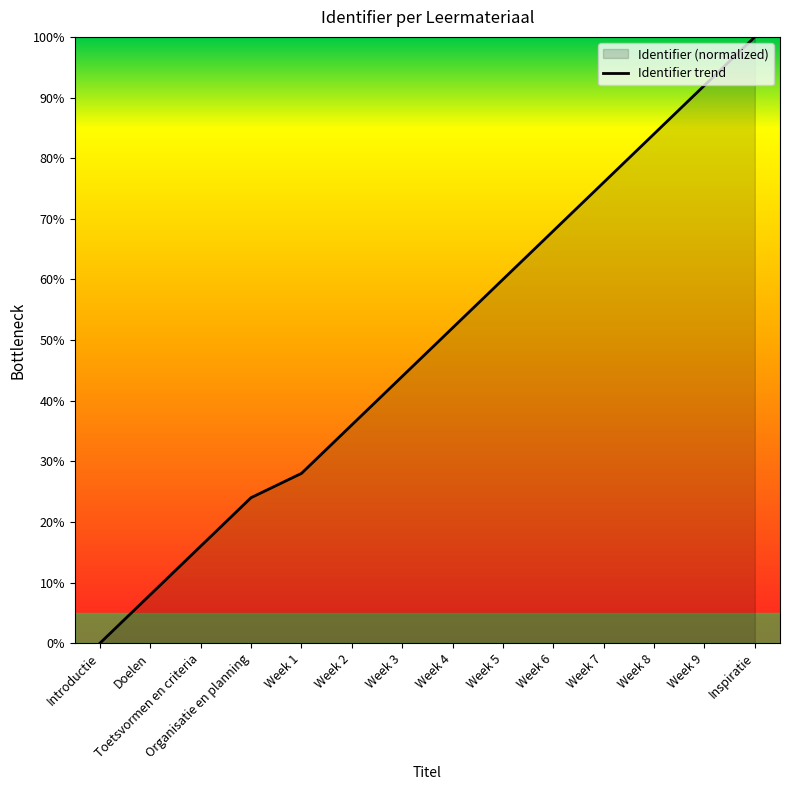

What position from the left is Week 1?

5